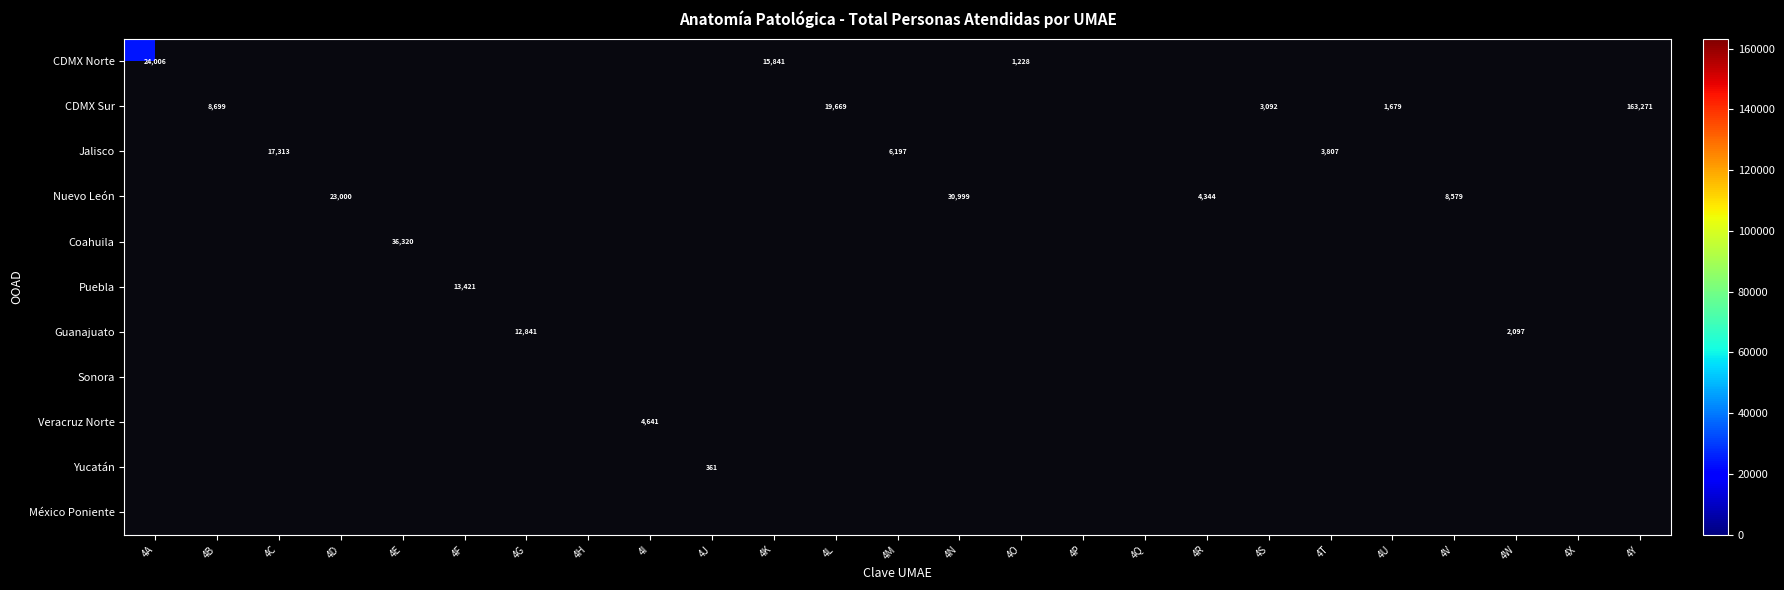

At which category does the chart reach its peak across all series?

4Y